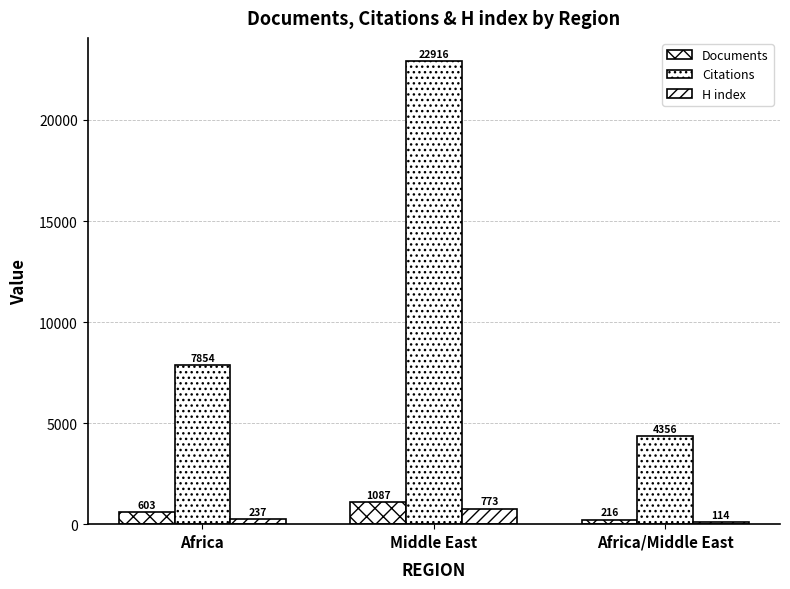

What is the lowest value of the Documents series?

216